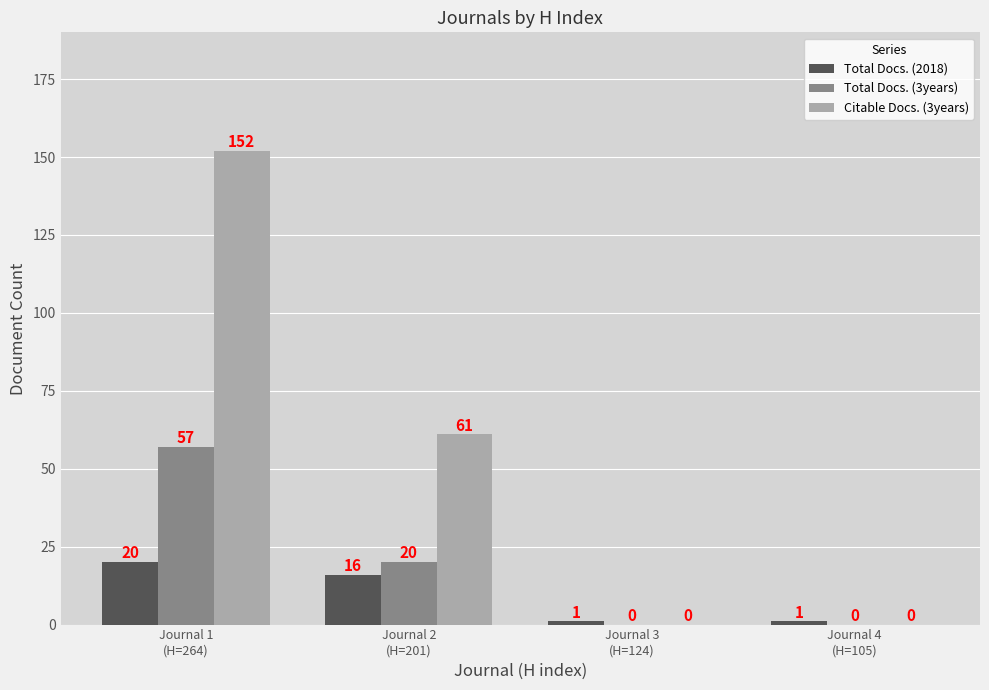

How many distinct data groups are displayed?

3